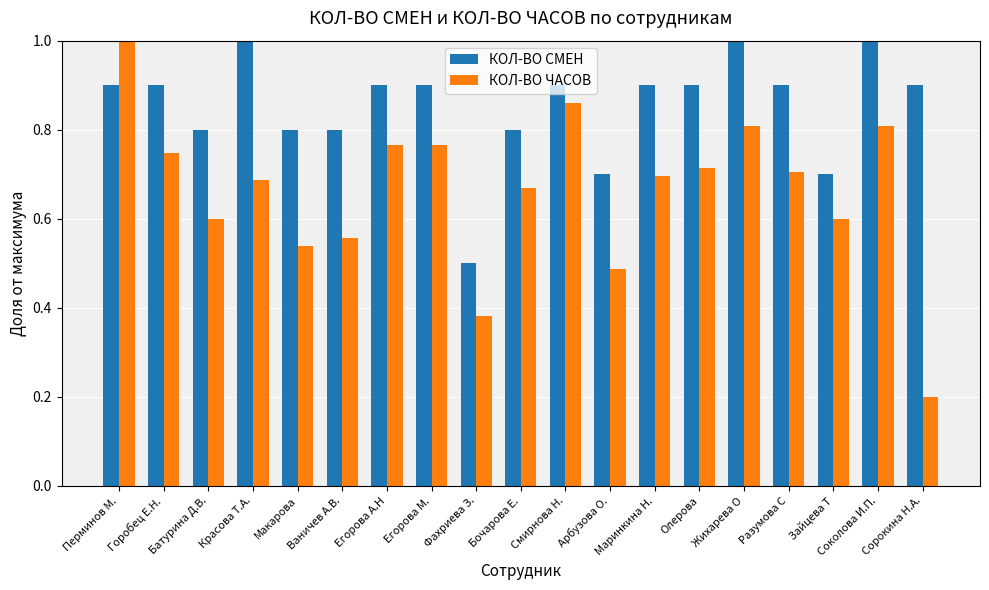

Rank the series by their average value, from highest to lowest.

КОЛ-ВО СМЕН, КОЛ-ВО ЧАСОВ